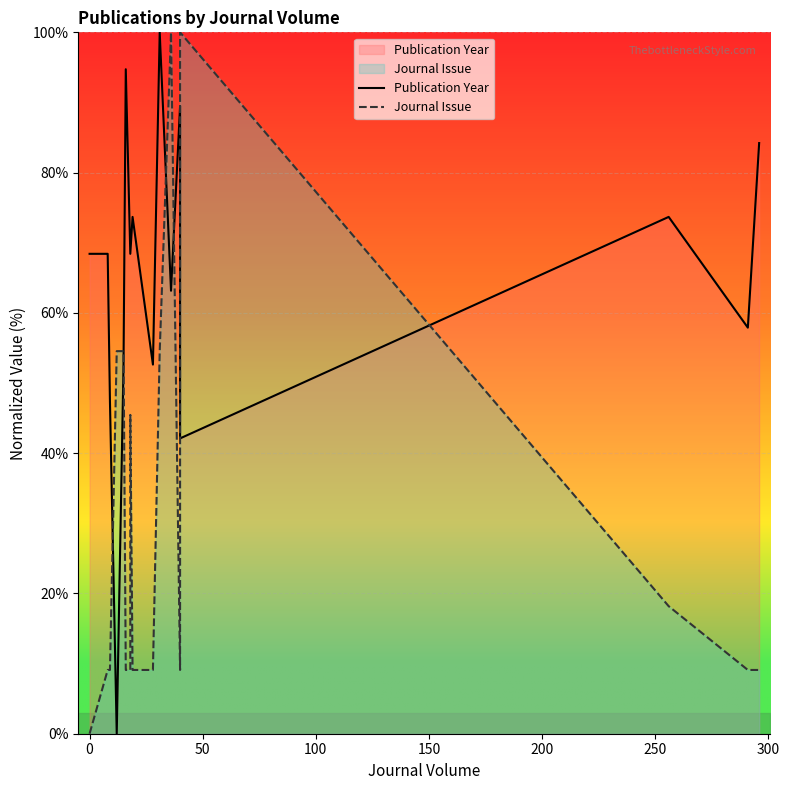

Reading left to right, list all the values displayed in this chart.

Publication Year: 68.4	68.4	47.4	0.0	52.6	94.7	68.4	68.4	73.7	52.6	100.0	63.2	89.5	42.1	73.7	57.9	84.2
Journal Issue: 0.0	9.1	9.1	54.5	54.5	9.1	9.1	45.5	9.1	9.1	54.5	100.0	9.1	100.0	18.2	9.1	9.1